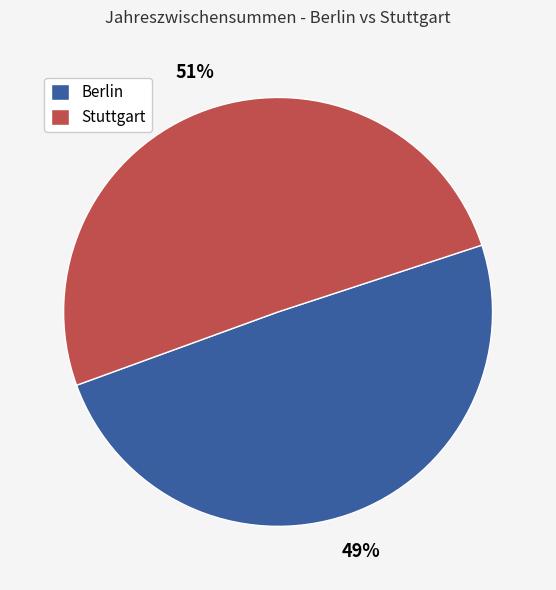

The Stuttgart slice represents 51% of the pie. True or false?

True